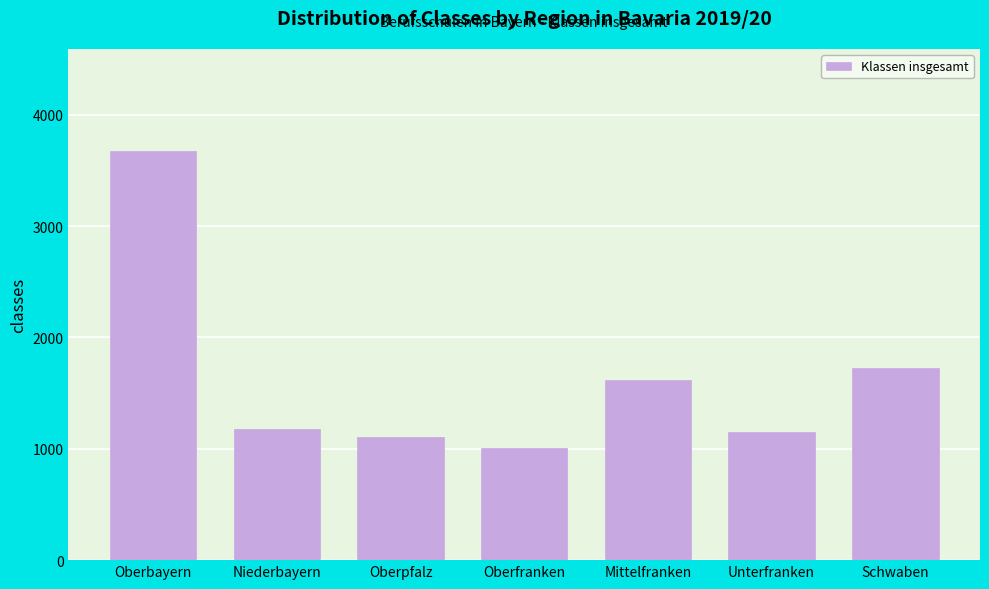

Reading right to left, list all the values displayed in this chart.

1726	1148	1620	1006	1102	1176	3672